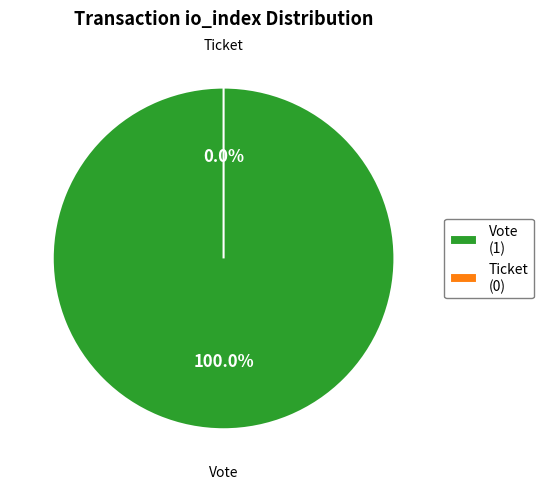

Which slice represents more than half of the pie?

Vote (io_index=1)